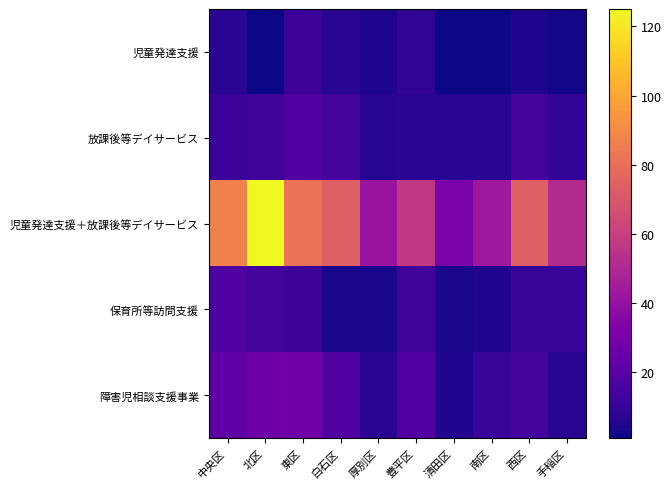

Rank the series by their maximum value, from lowest to highest.

児童発達支援, 保育所等訪問支援, 放課後等デイサービス, 障害児相談支援事業, 児童発達支援＋放課後等デイサービス